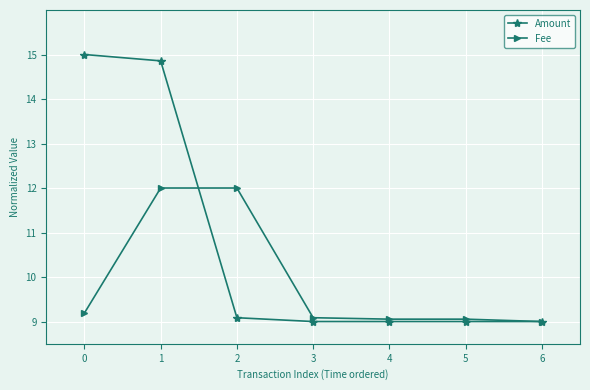

Which series has the widest spread of values?

Amount